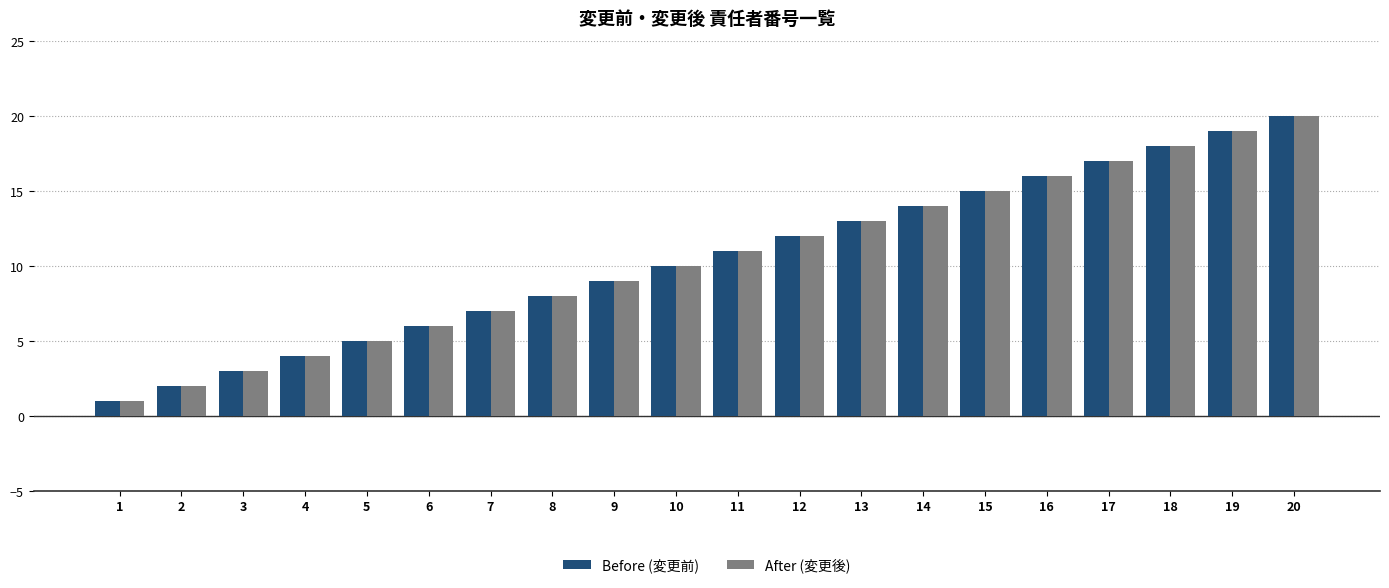

What is the sum of all Before (変更前) values?

210